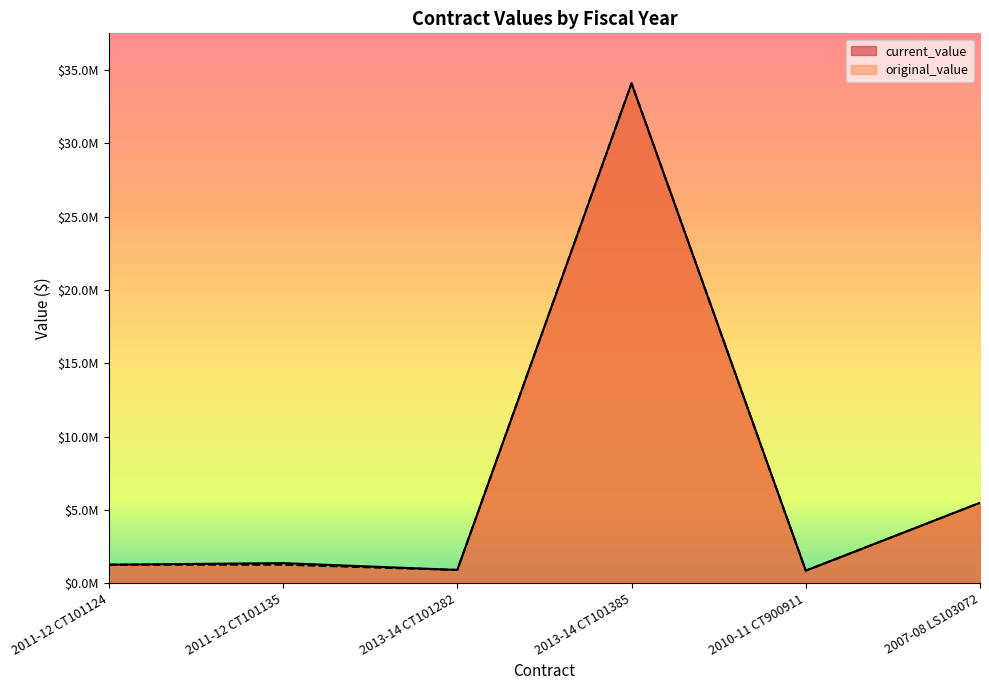

Is the value of original_value at 2011-12 CT101135 greater than the value of current_value at 2013-14 CT101282?

Yes